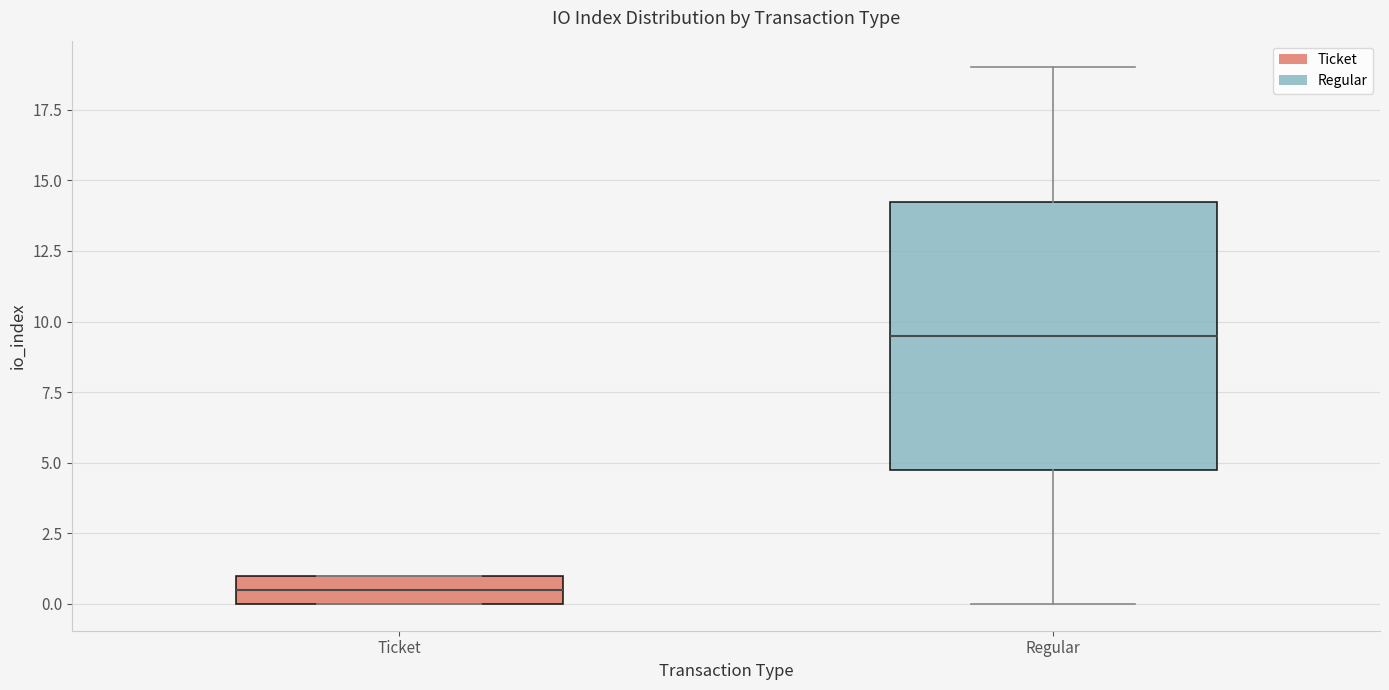

Reading left to right, read every box against the y-axis: the position of its median line, the range the box covers, and the ends of its whiskers. The values are not printed on the chart, so give them approximately, as read against the axis.

Ticket: median 0.5, box 0.0 to 1.0, whiskers 0.0 to 1.0
Regular: median 9.5, box 5.0 to 14.5, whiskers 0.0 to 19.0